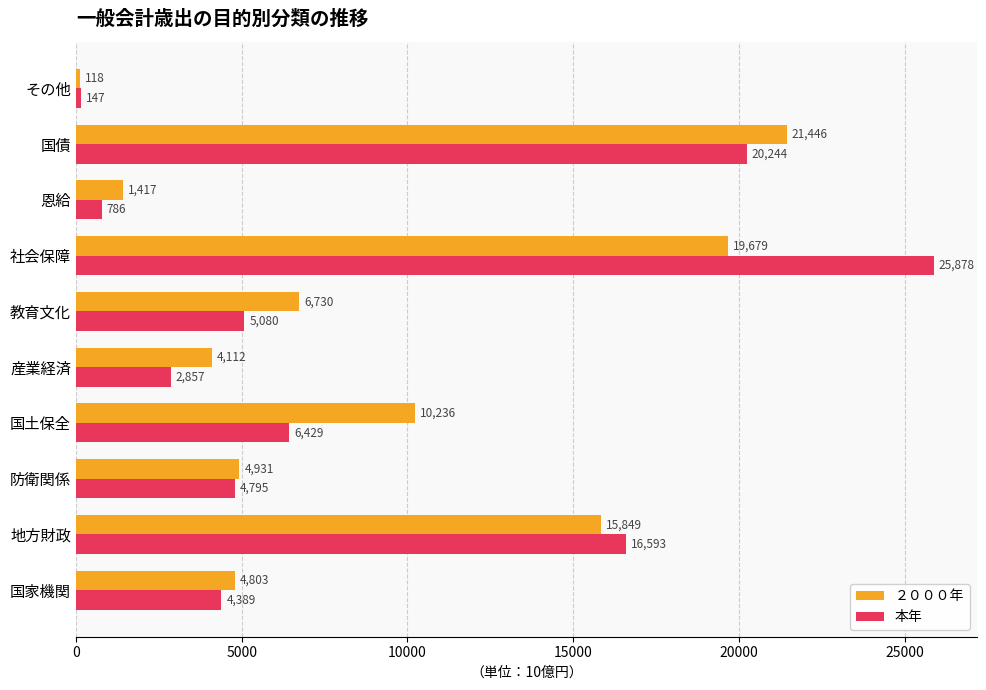

What is the smallest value displayed?

118